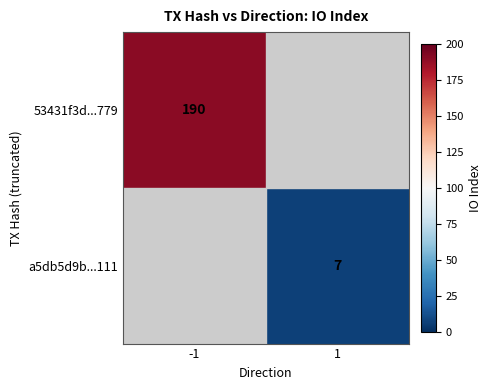

Is it true that 53431f3d...779 equals 190 at -1?

True